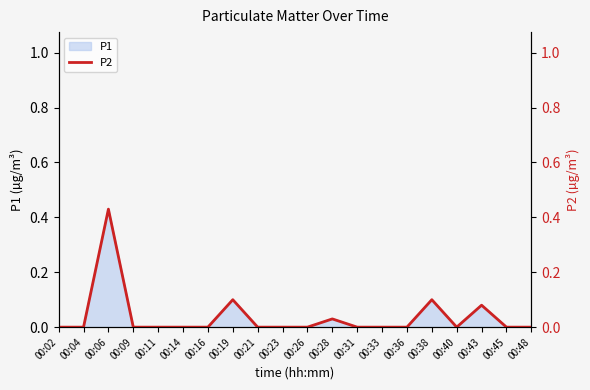

The value at 00:14 is 0.0. True or false?

True